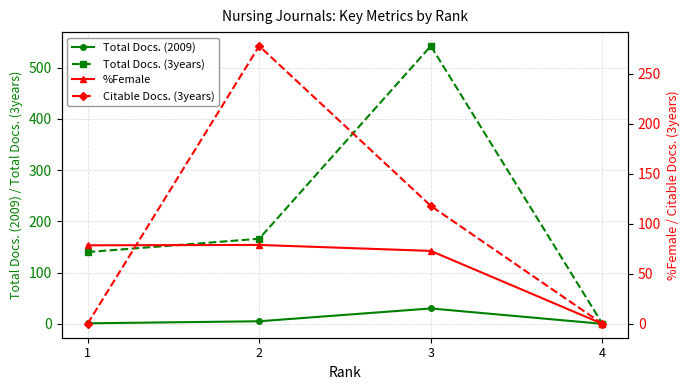

What are all the series names shown in the legend?

Total Docs. (2009), Total Docs. (3years), %Female, Citable Docs. (3years)